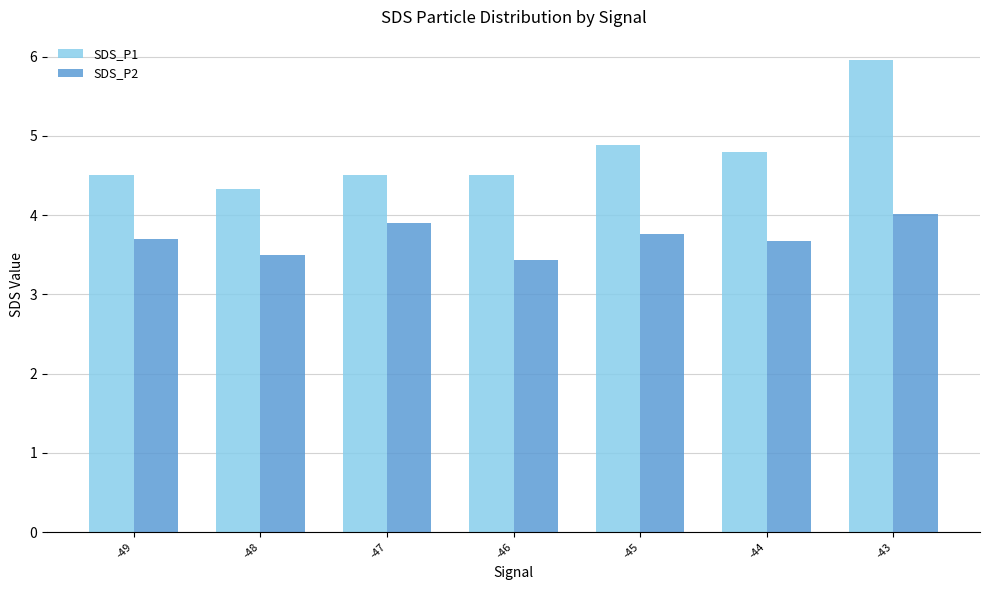

Which series has the largest total across all categories?

SDS_P1